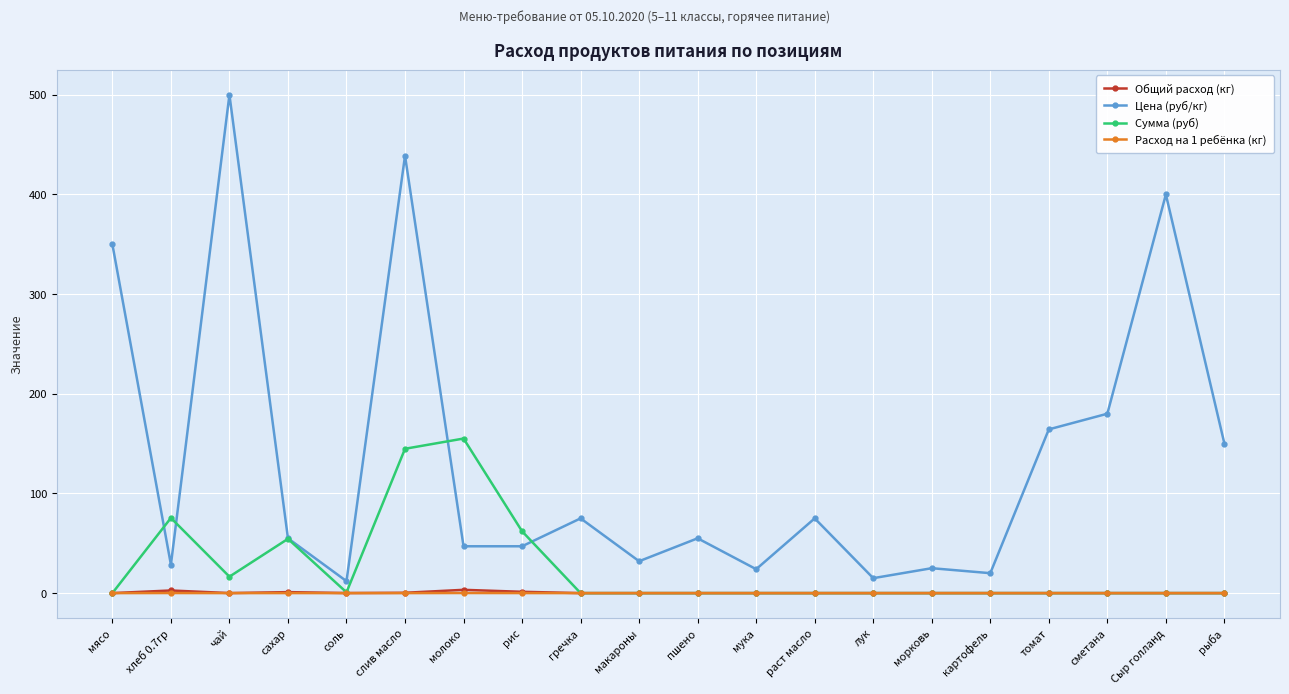

True or false: Сумма (руб) has a value of 0.0 at лук.

True